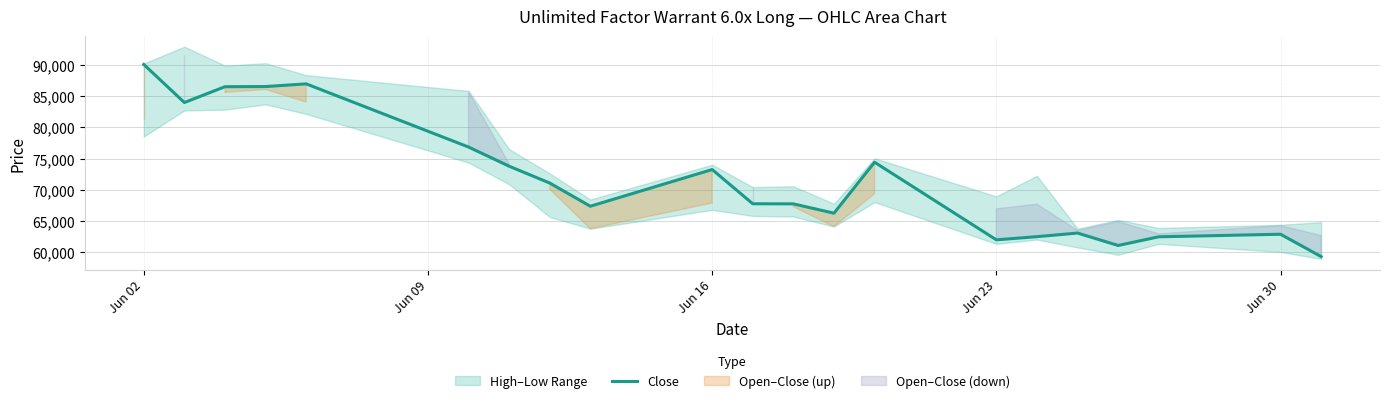

How many values are below 67770?

10